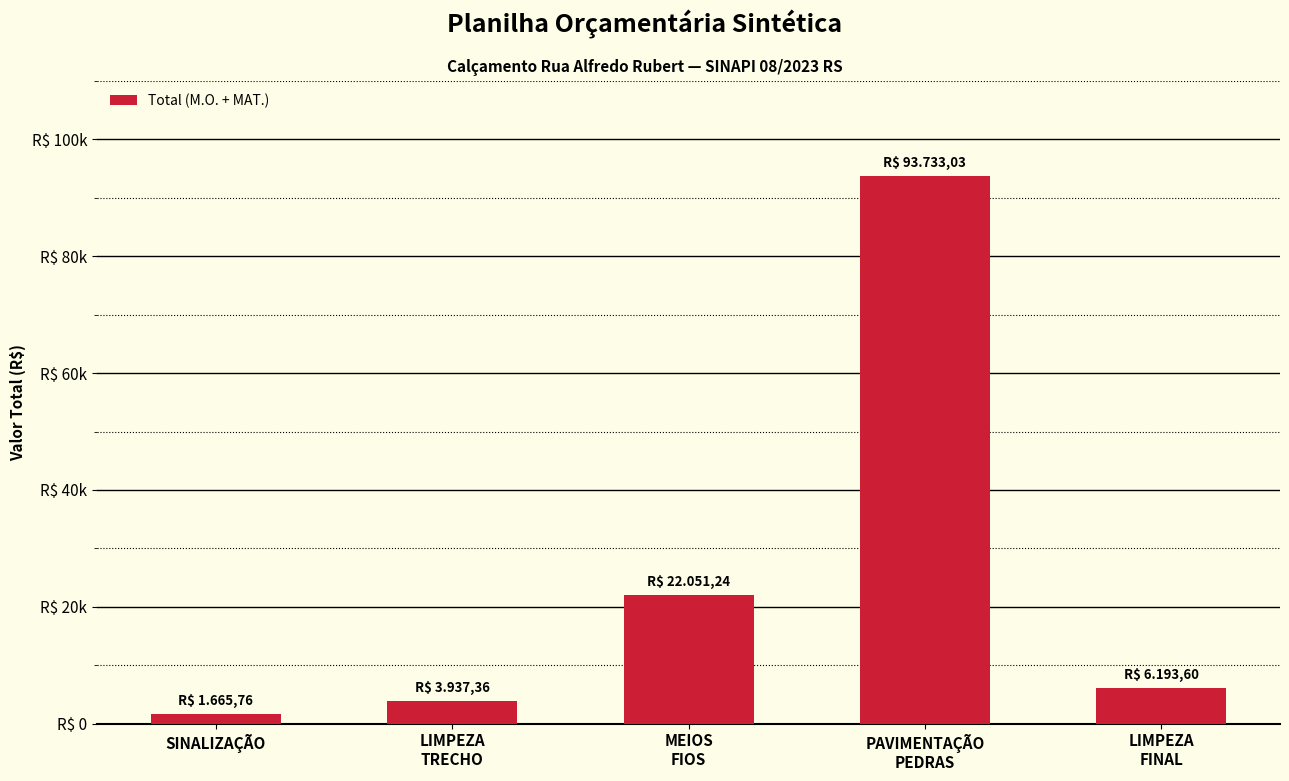

What is the approximate value at SINALIZAÇÃO?

1665.8